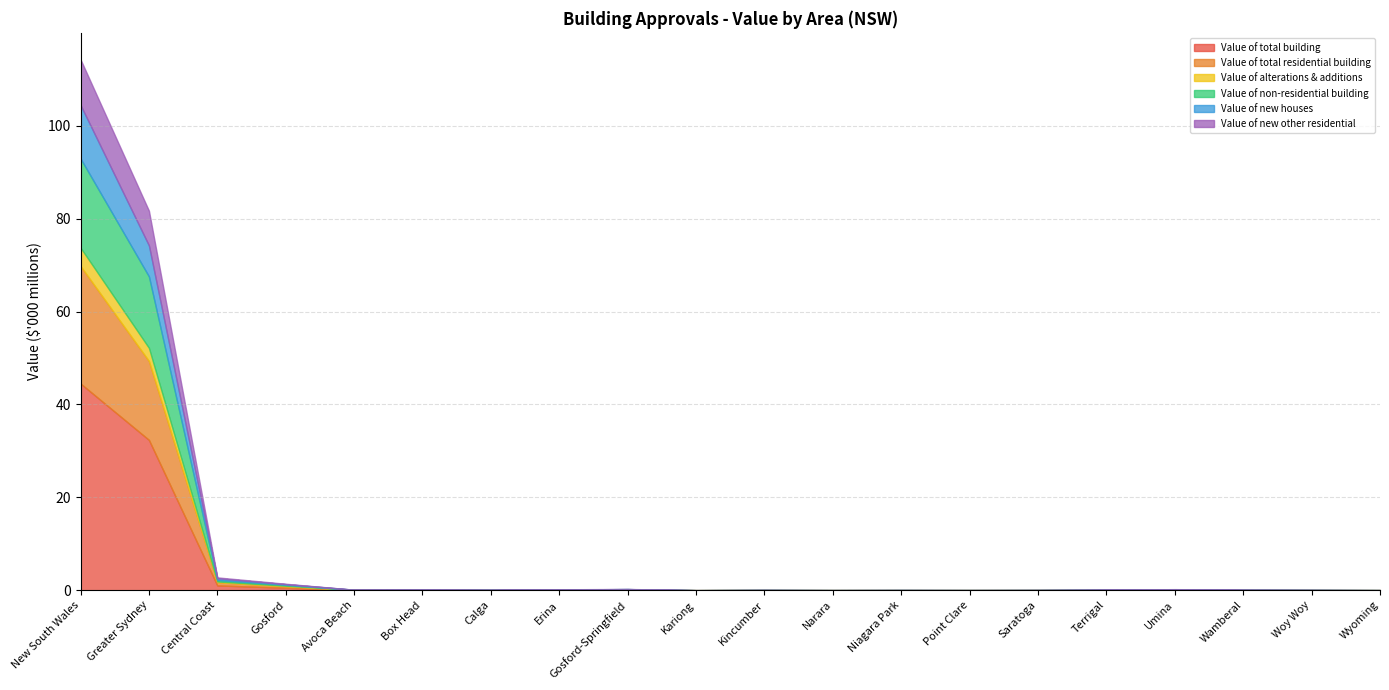

What is the highest value of the Value of total building series?

44.5